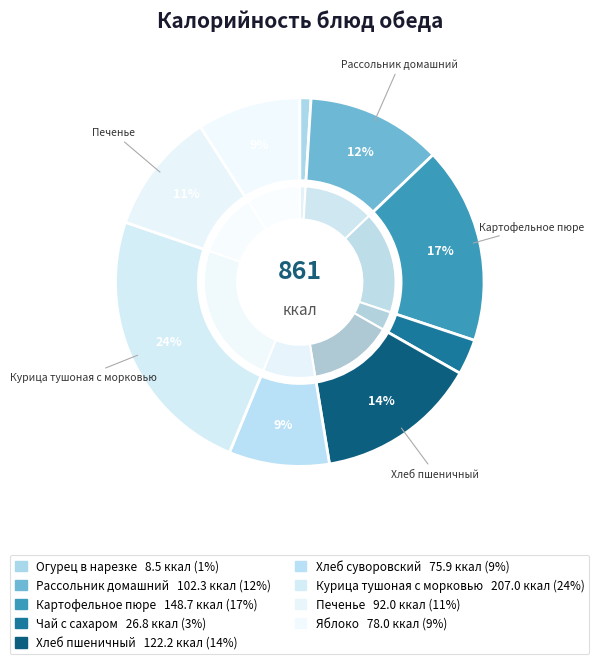

To the nearest percent, what percentage of the pie is Хлеб суворовский?

9%